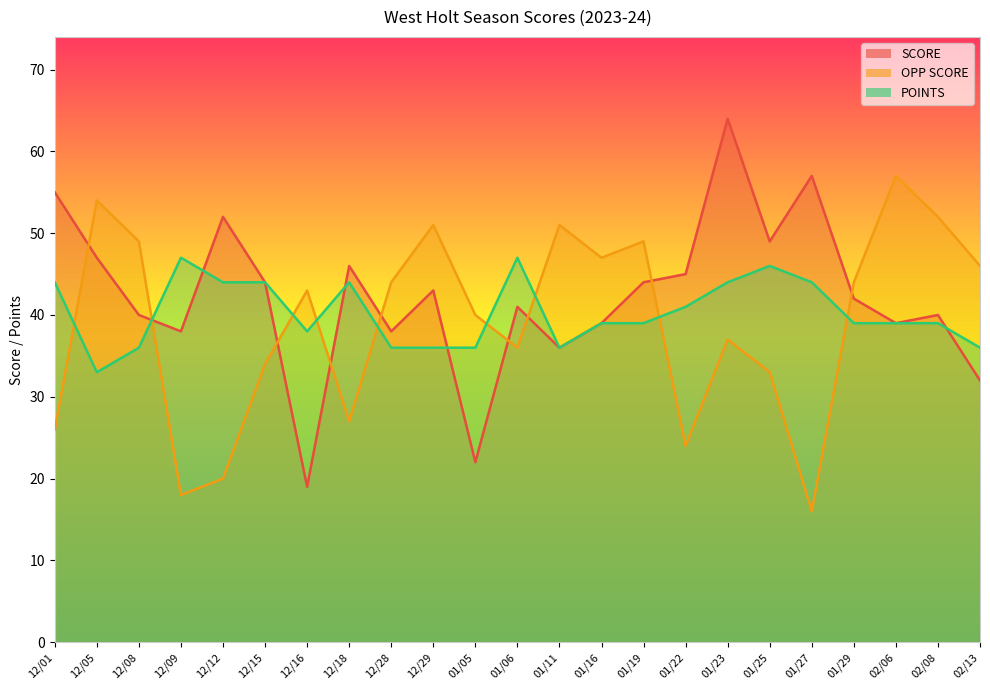

What is the greatest value displayed?

64